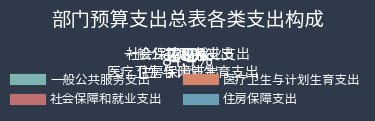

What percentage is NOT represented by 住房保障支出?

97.2%